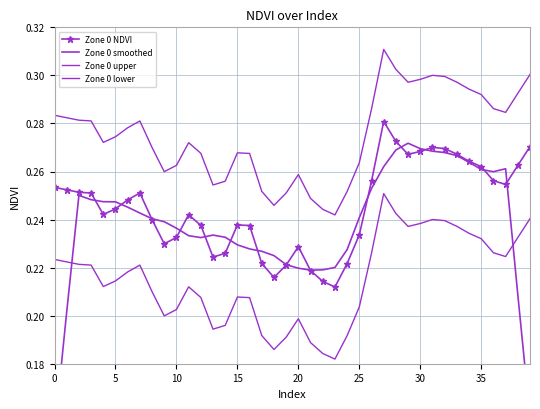

How many lines are shown in the chart?

4